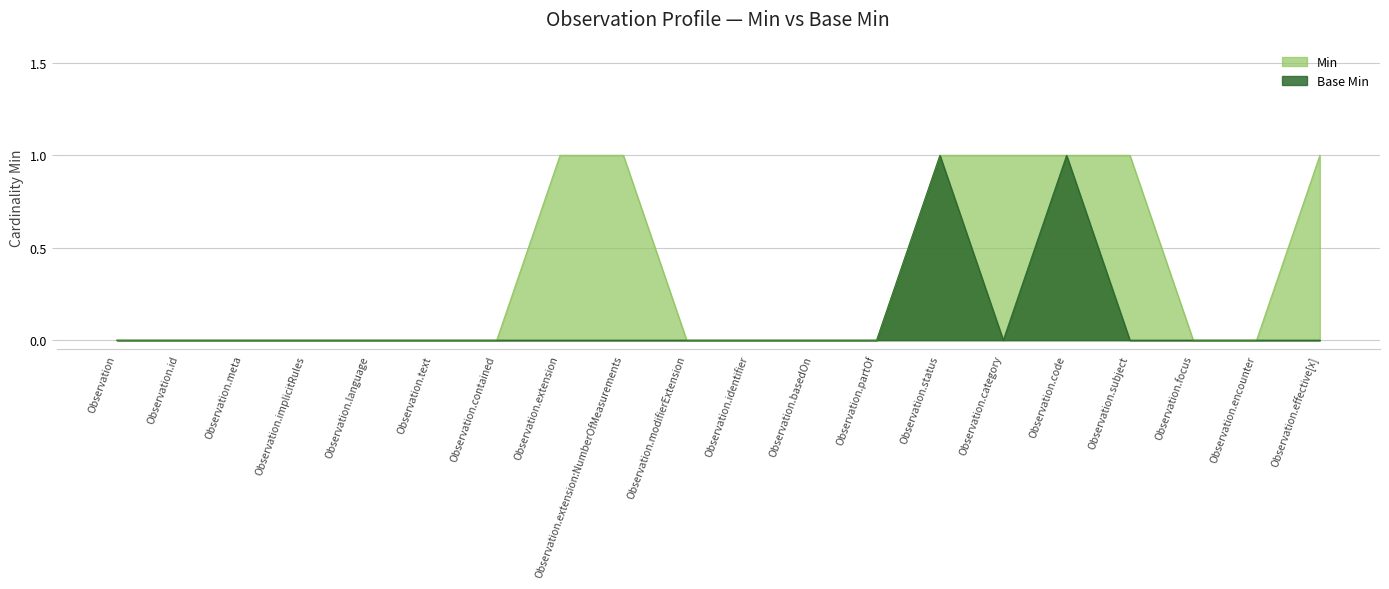

Is it true that Min equals 1 at Observation.language?

False